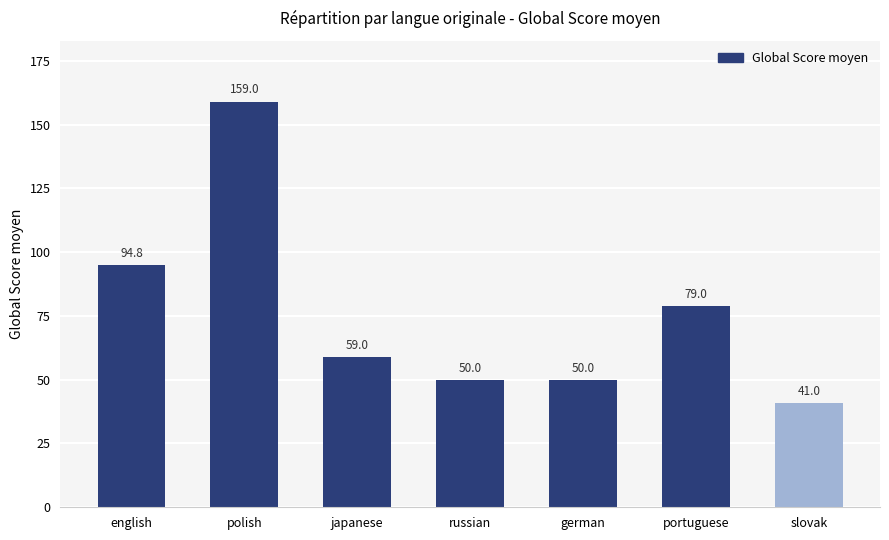

At which label is the value closest to 100?

english